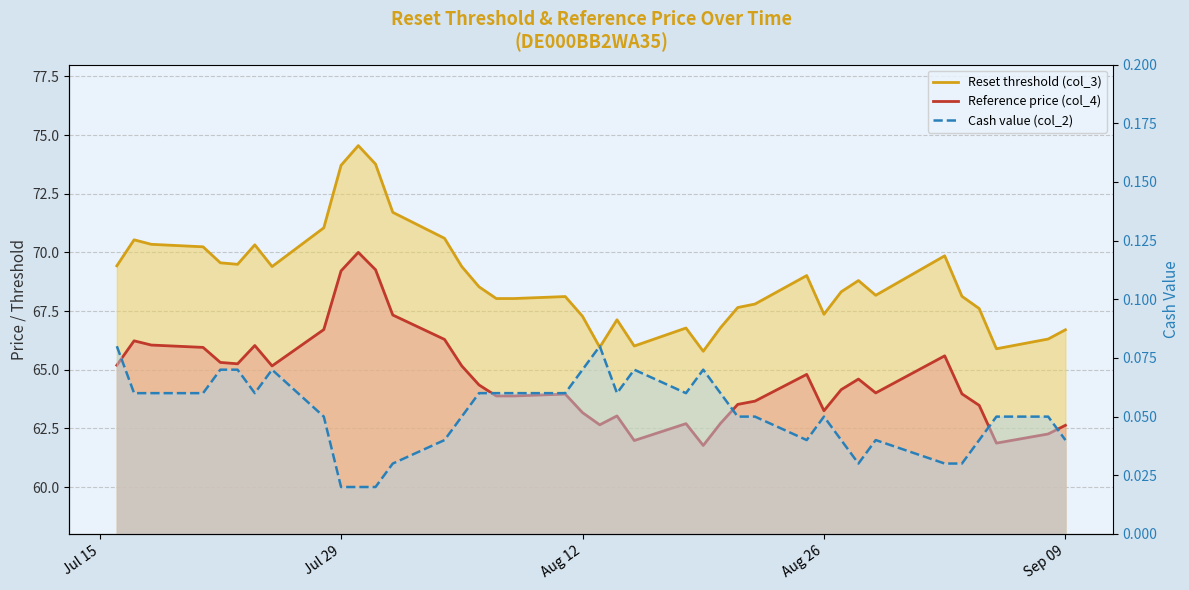

True or false: Reference price (col_4) and Cash value (col_2) cross at least once.

False